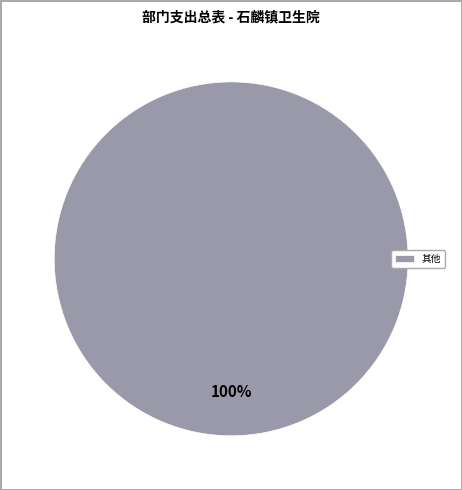

Is there a majority slice in this chart?

Yes